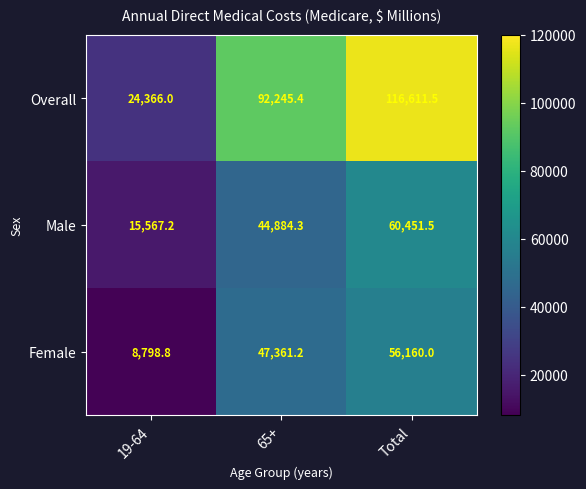

The value of Overall at Total is 203655.2. True or false?

False